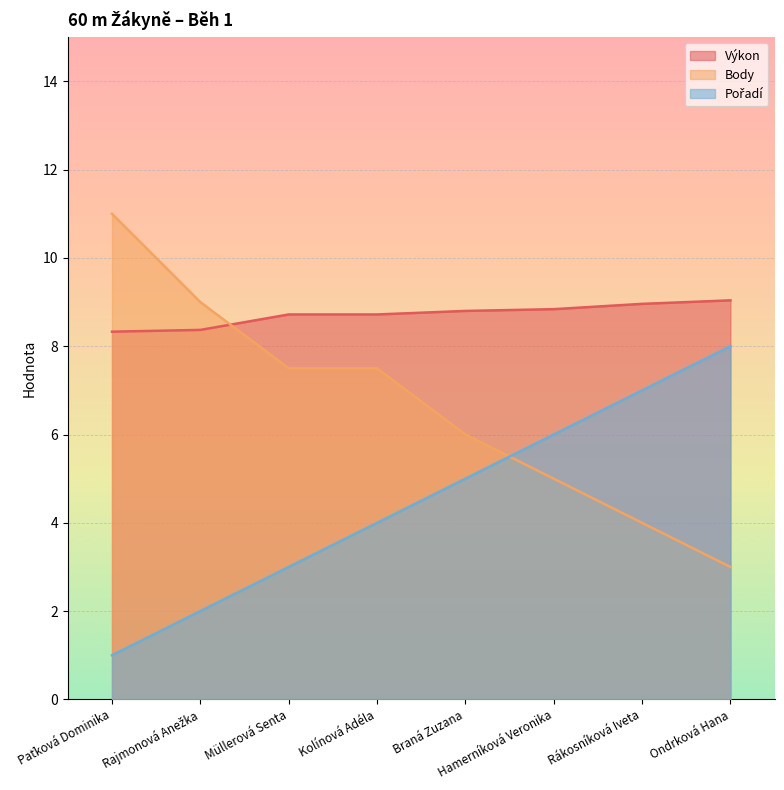

Reading left to right, what are all the values shown in this chart?

Výkon: Paťková Dominika=8.3	Rajmonová Anežka=8.4	Müllerová Senta=8.7	Kolínová Adéla=8.7	Braná Zuzana=8.8	Hamerníková Veronika=8.8	Rákosníková Iveta=9.0	Ondrková Hana=9.0
Body: Paťková Dominika=11.0	Rajmonová Anežka=9.0	Müllerová Senta=7.5	Kolínová Adéla=7.5	Braná Zuzana=6.0	Hamerníková Veronika=5.0	Rákosníková Iveta=4.0	Ondrková Hana=3.0
Pořadí: Paťková Dominika=1.0	Rajmonová Anežka=2.0	Müllerová Senta=3.0	Kolínová Adéla=4.0	Braná Zuzana=5.0	Hamerníková Veronika=6.0	Rákosníková Iveta=7.0	Ondrková Hana=8.0